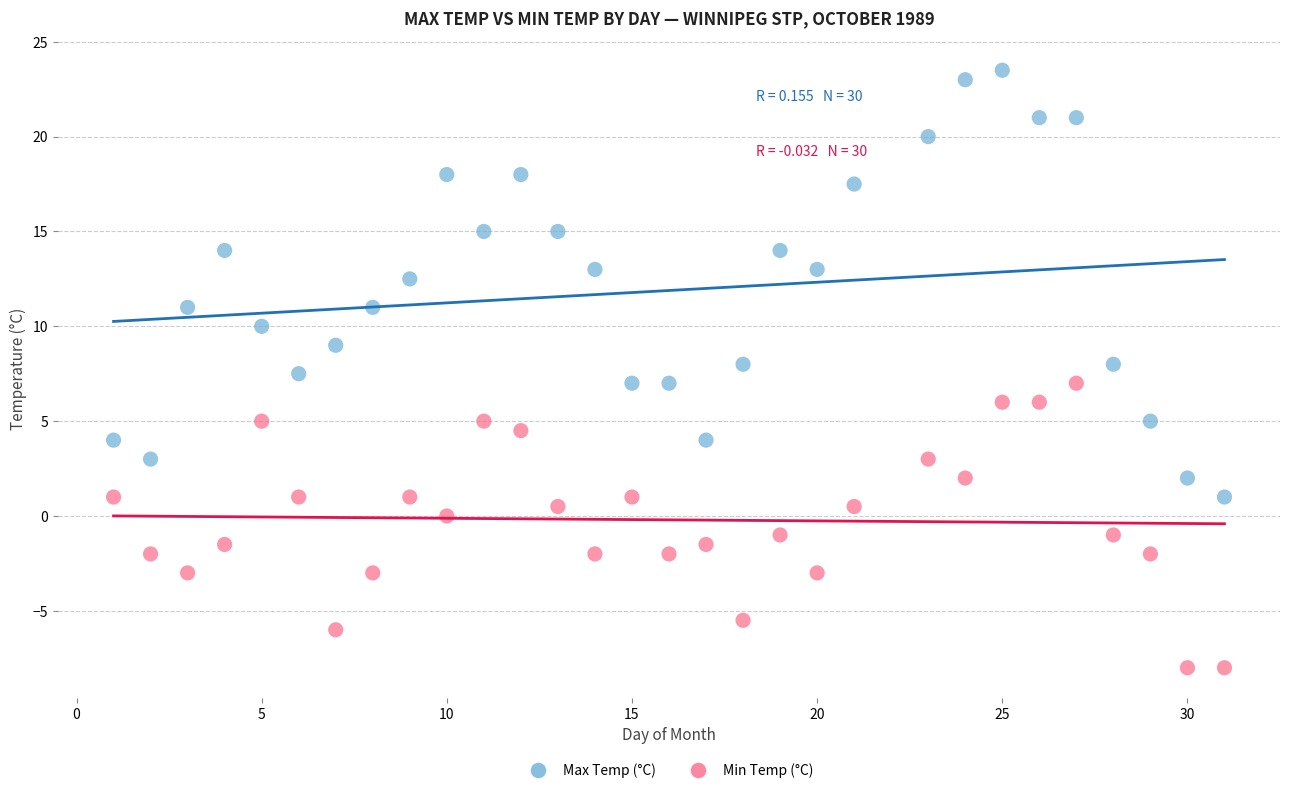

Across all data points, what is the range of Y values (max minus min)?

31.5